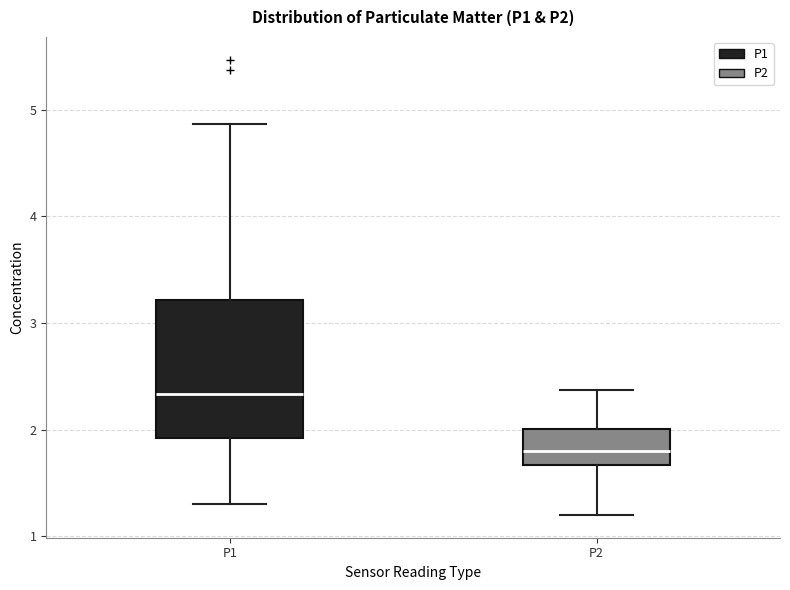

Where does the lower whisker of the box for P2 end on the y-axis? The values are not printed on the chart, so give them approximately, as read against the axis.

1.2